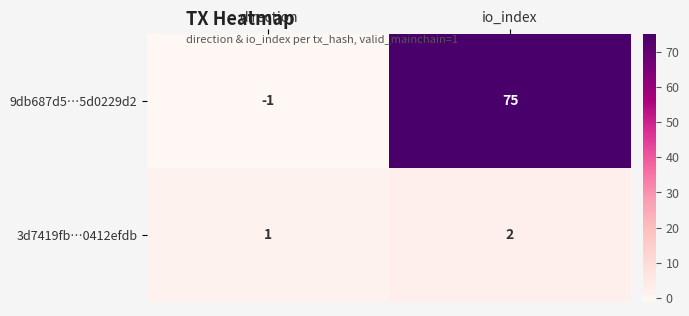

Reading left to right, transcribe all the data shown in this chart.

9db687d5…5d0229d2: -1	75
3d7419fb…0412efdb: 1	2